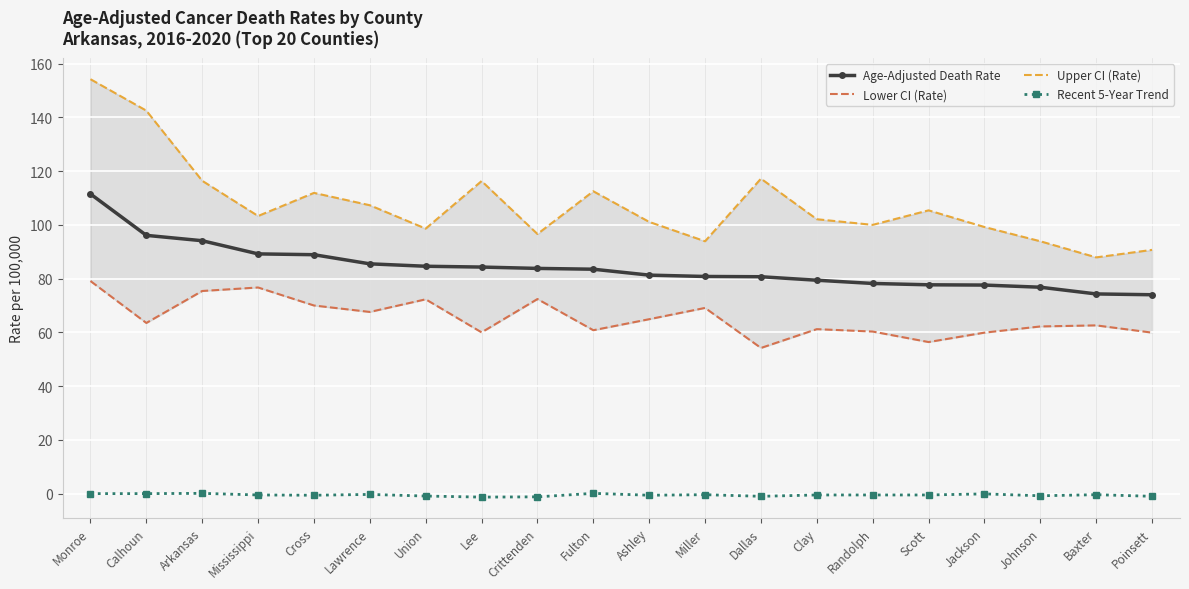

True or false: Upper CI (Rate) has a value of 57.3 at Calhoun.

False